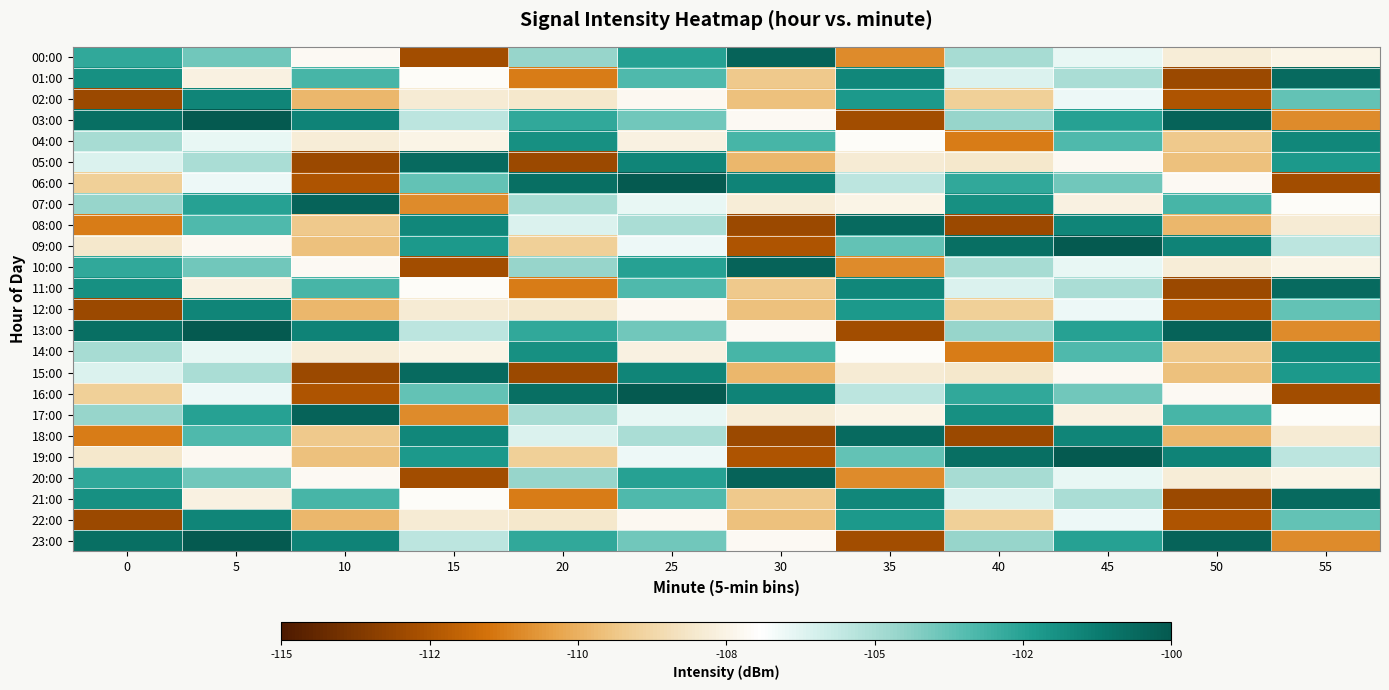

What is the total value across all series at 5?

-2501.4